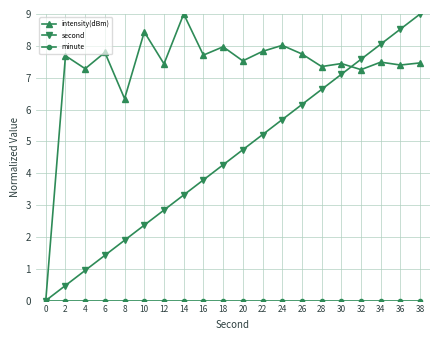

What is the difference between the highest and lowest values at 4?

7.3